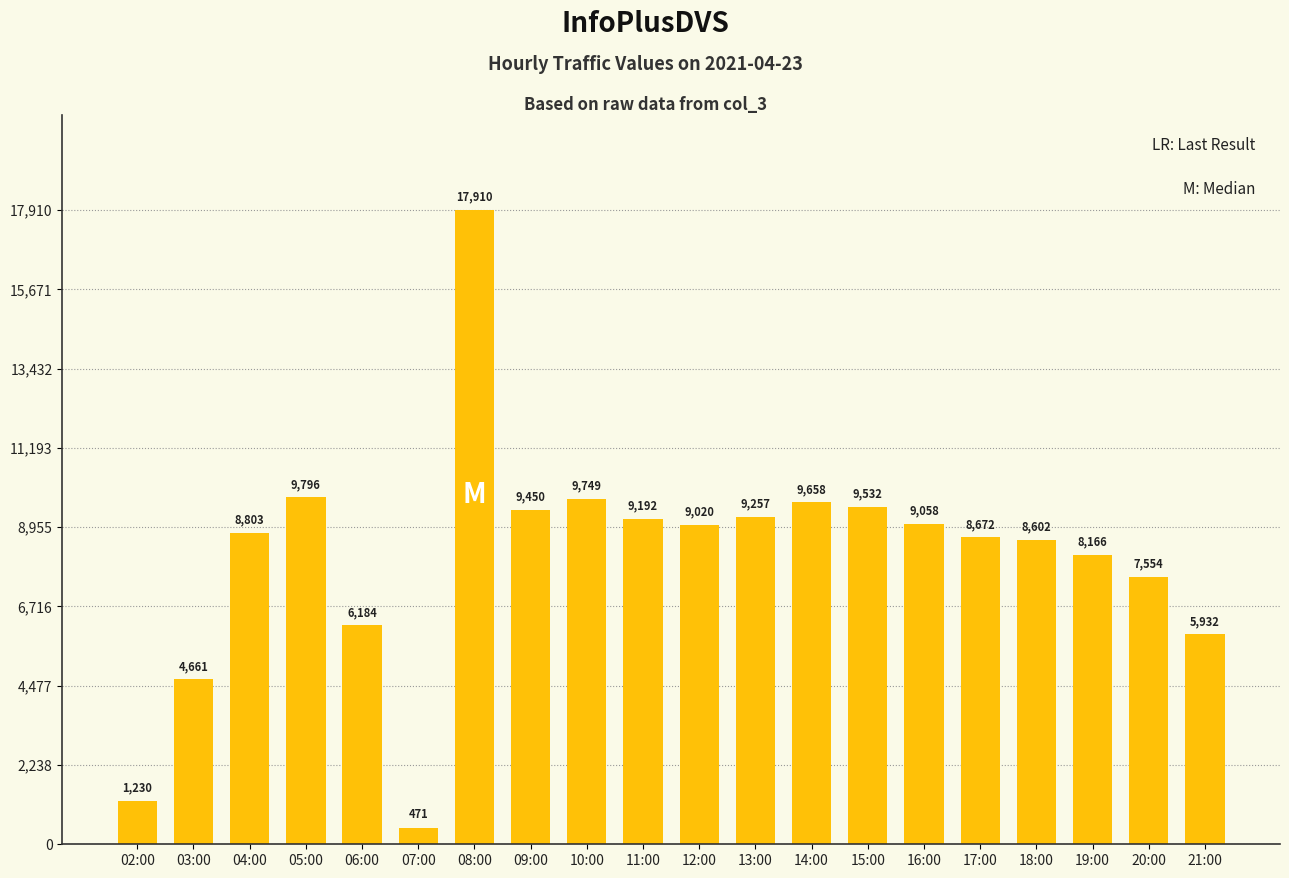

The chart shows a value of 8166 at 19:00. True or false?

True